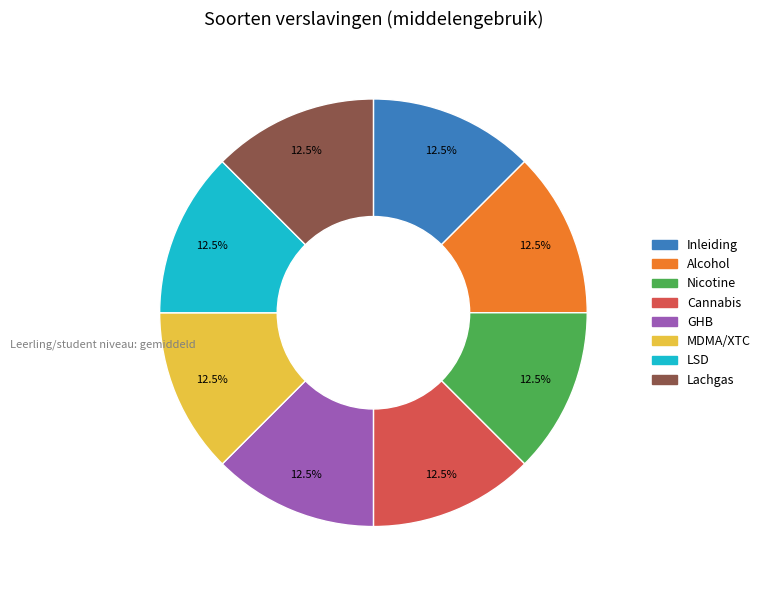

Approximately how many times larger is the value at Nicotine compared to LSD?

1.0